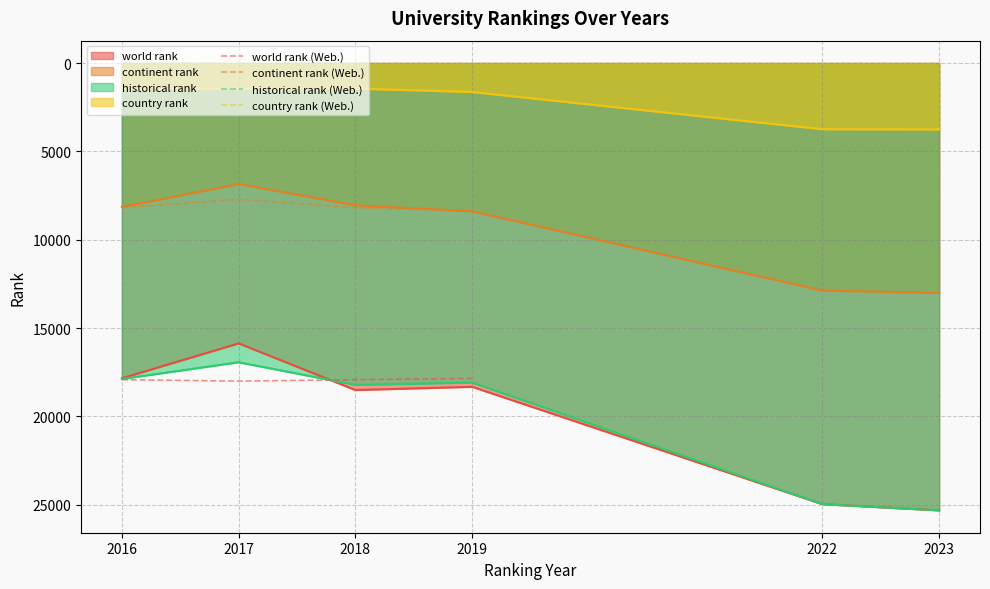

Which series has the widest spread of values?

historical rank (Web.)